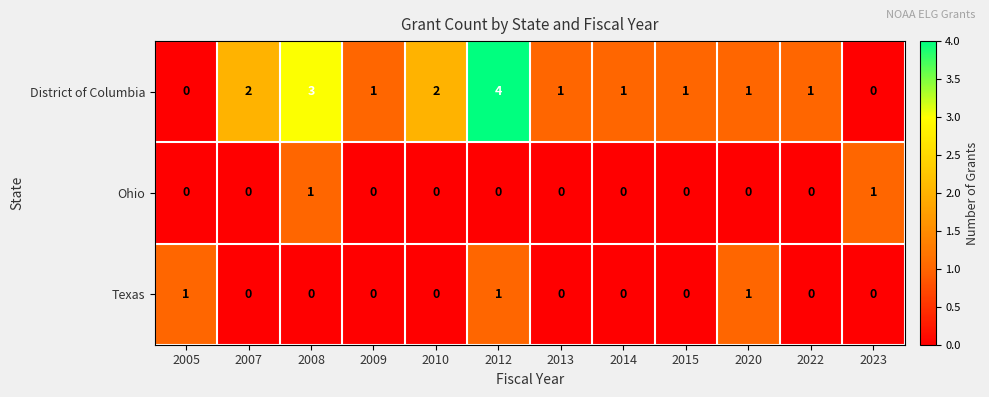

The value of Texas at 2008 is 0. True or false?

True